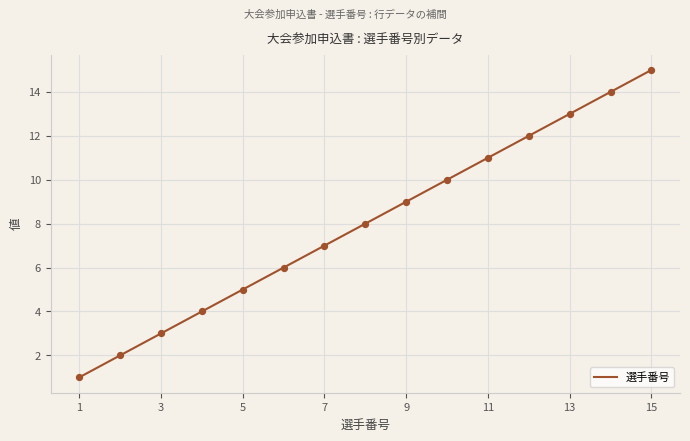

Which has a higher value, 7 or 11?

11